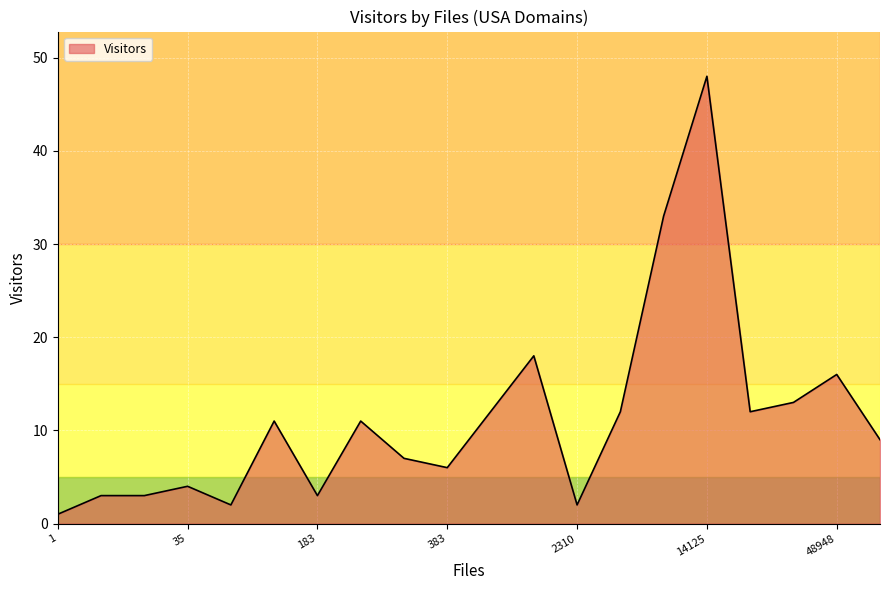

What is the maximum value shown in the chart?

48